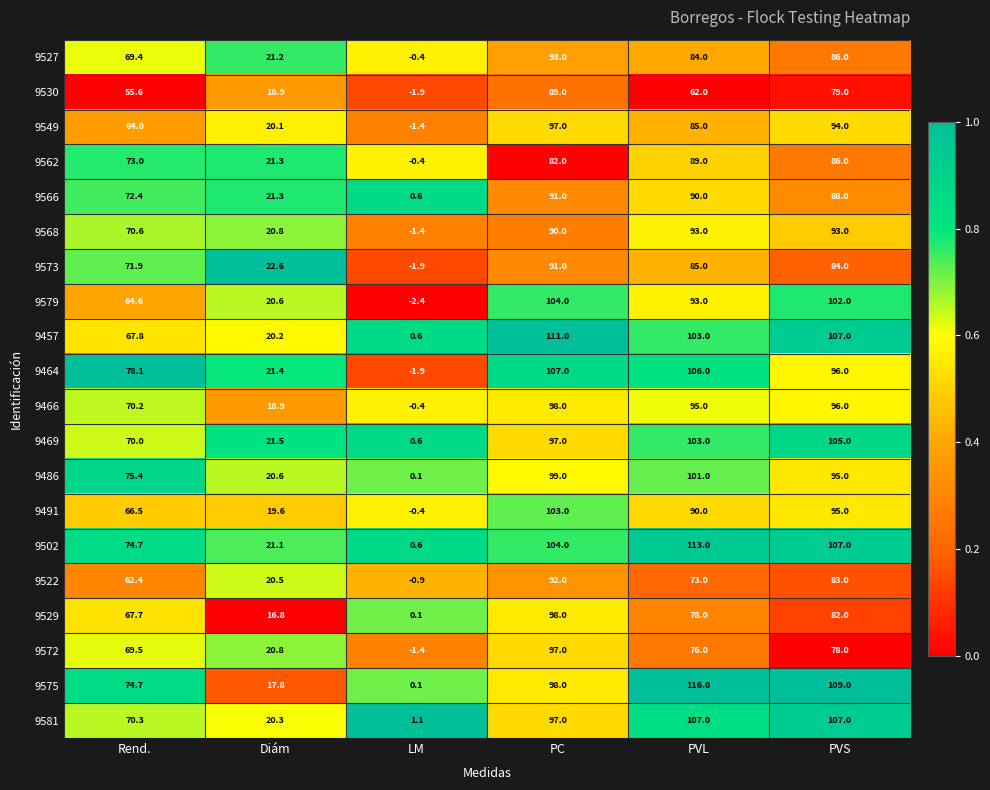

Which label corresponds to the smallest value in the chart?

LM